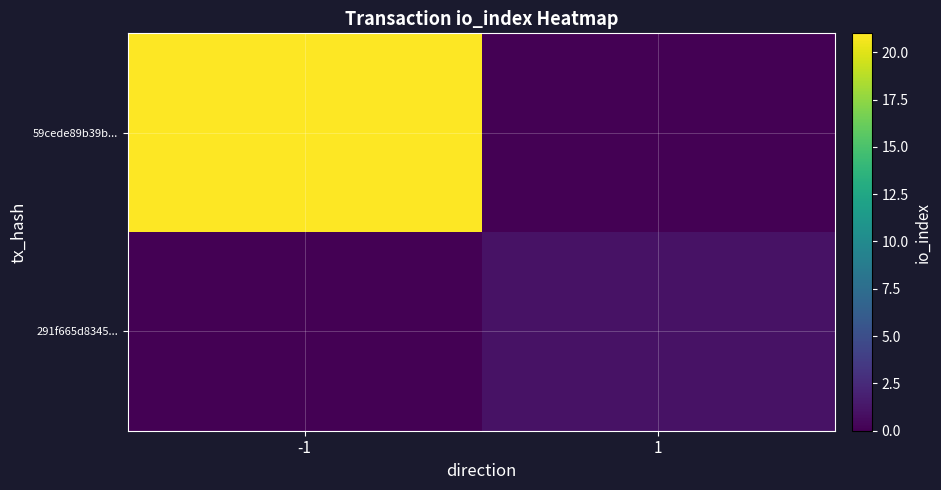

Which has a higher value, 1 or -1?

-1